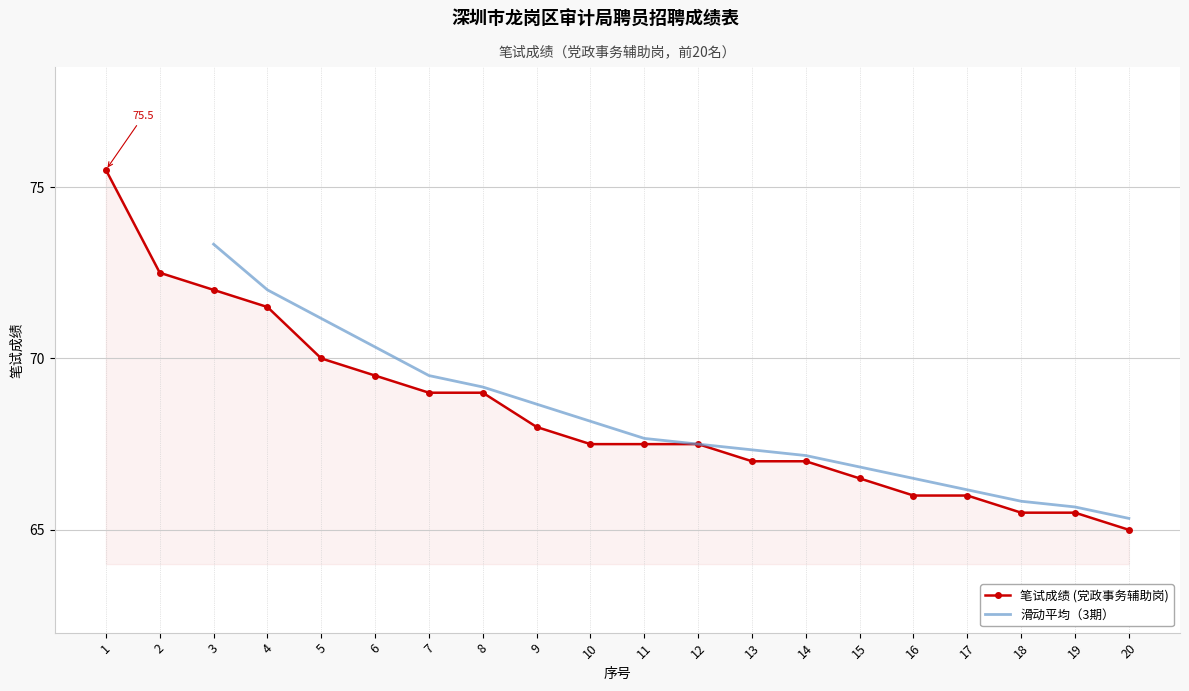

List the labels in order of value, largest first.

1, 2, 3, 4, 5, 6, 7, 8, 9, 10, 11, 12, 13, 14, 15, 16, 17, 18, 19, 20